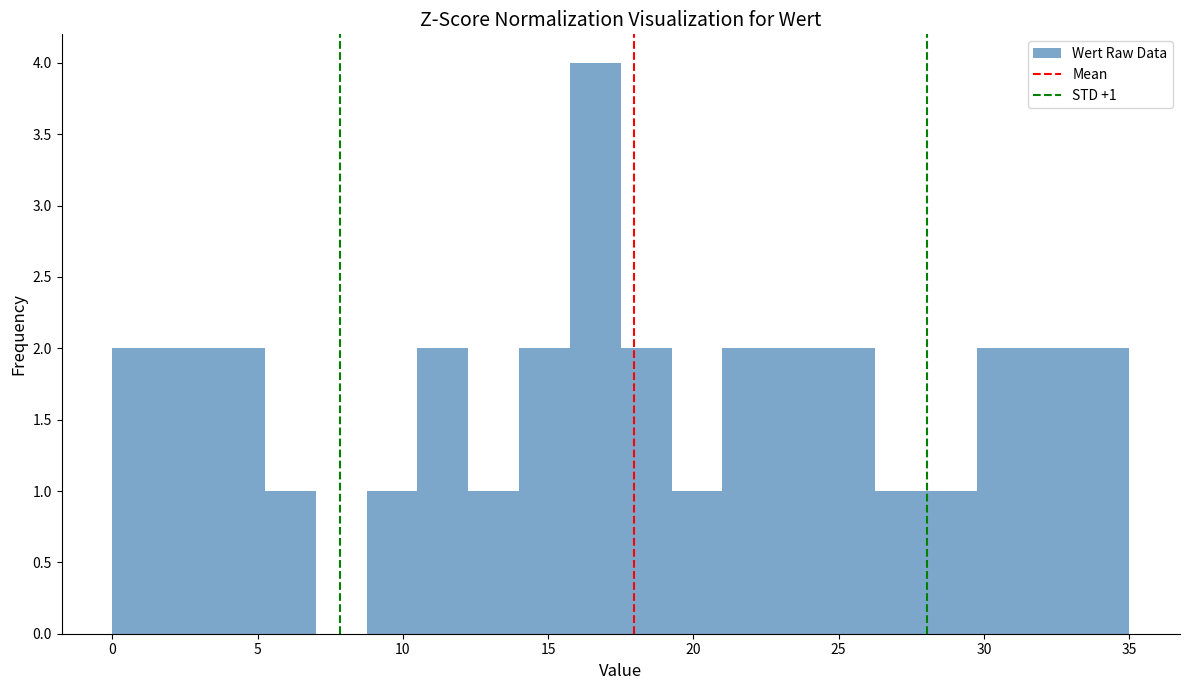

Read against the x-axis, roughly where is the centre of the tallest bar?

16.5